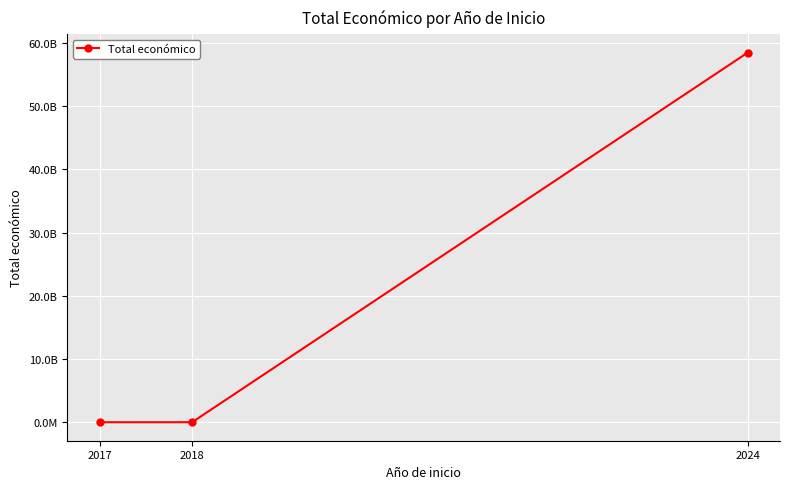

Where is the data nearest to the value 29233214366?

2018